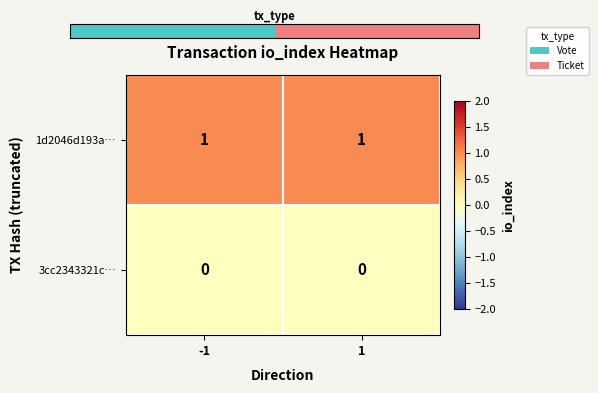

Is the value of 3cc2343321c… at -1 greater than the value of 1d2046d193a… at 1?

No